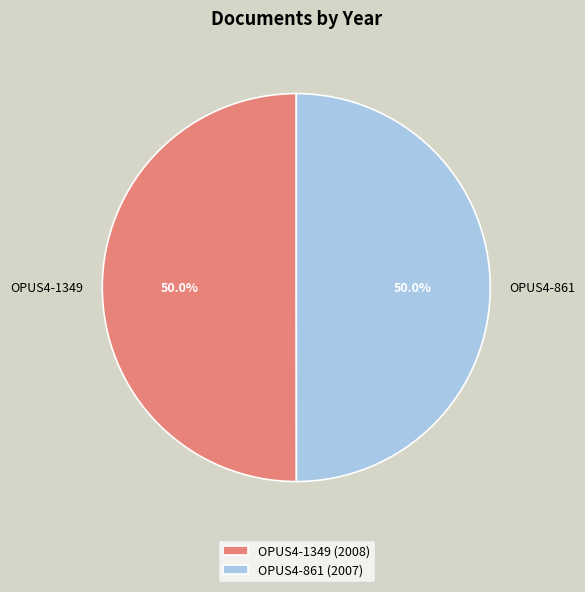

What percentage is the OPUS4-1349 slice, to the nearest percent?

50%